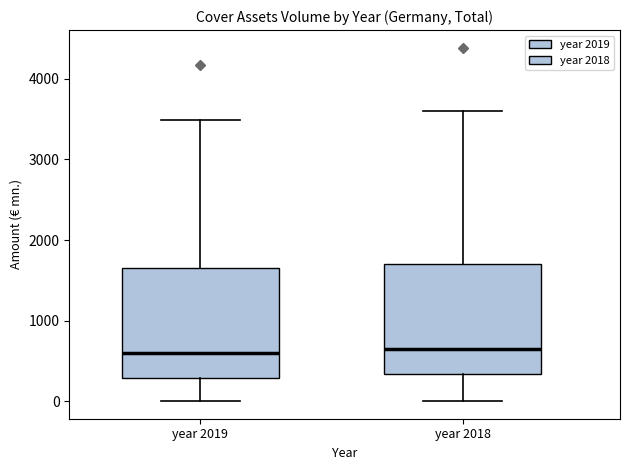

Where is the upper edge of the box for year 2018 on the y-axis? The values are not printed on the chart, so give them approximately, as read against the axis.

1700